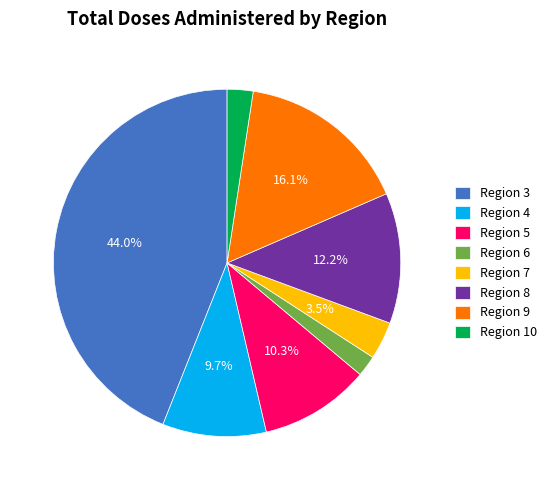

Which category has the biggest portion of the pie?

Region 3